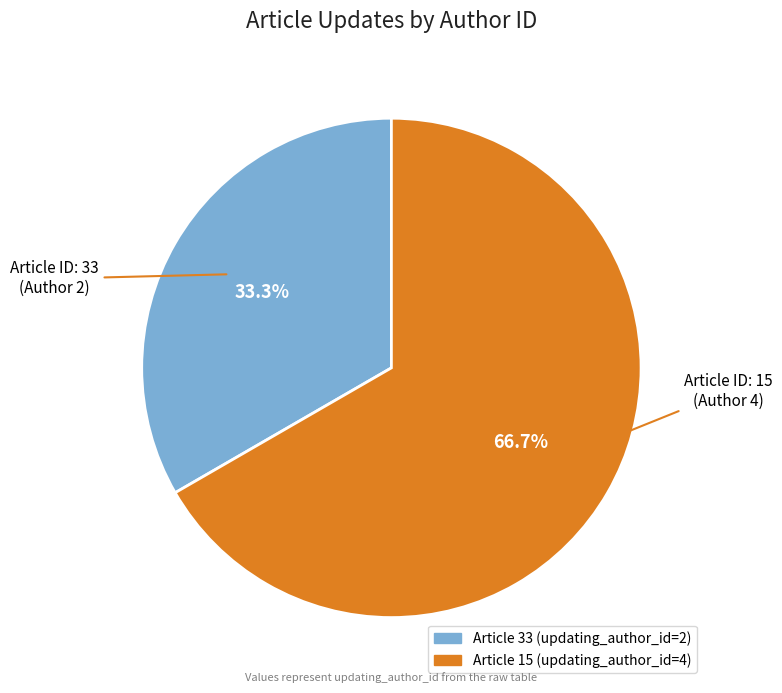

Is there a majority slice in this chart?

Yes